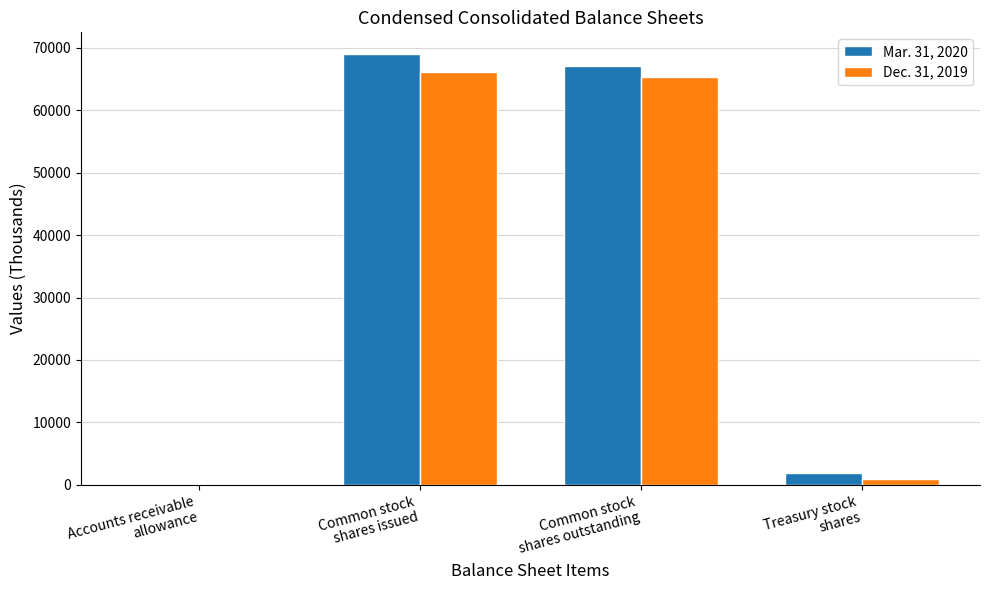

True or false: Dec. 31, 2019 has a value of 66199 at Common stock
shares issued.

True